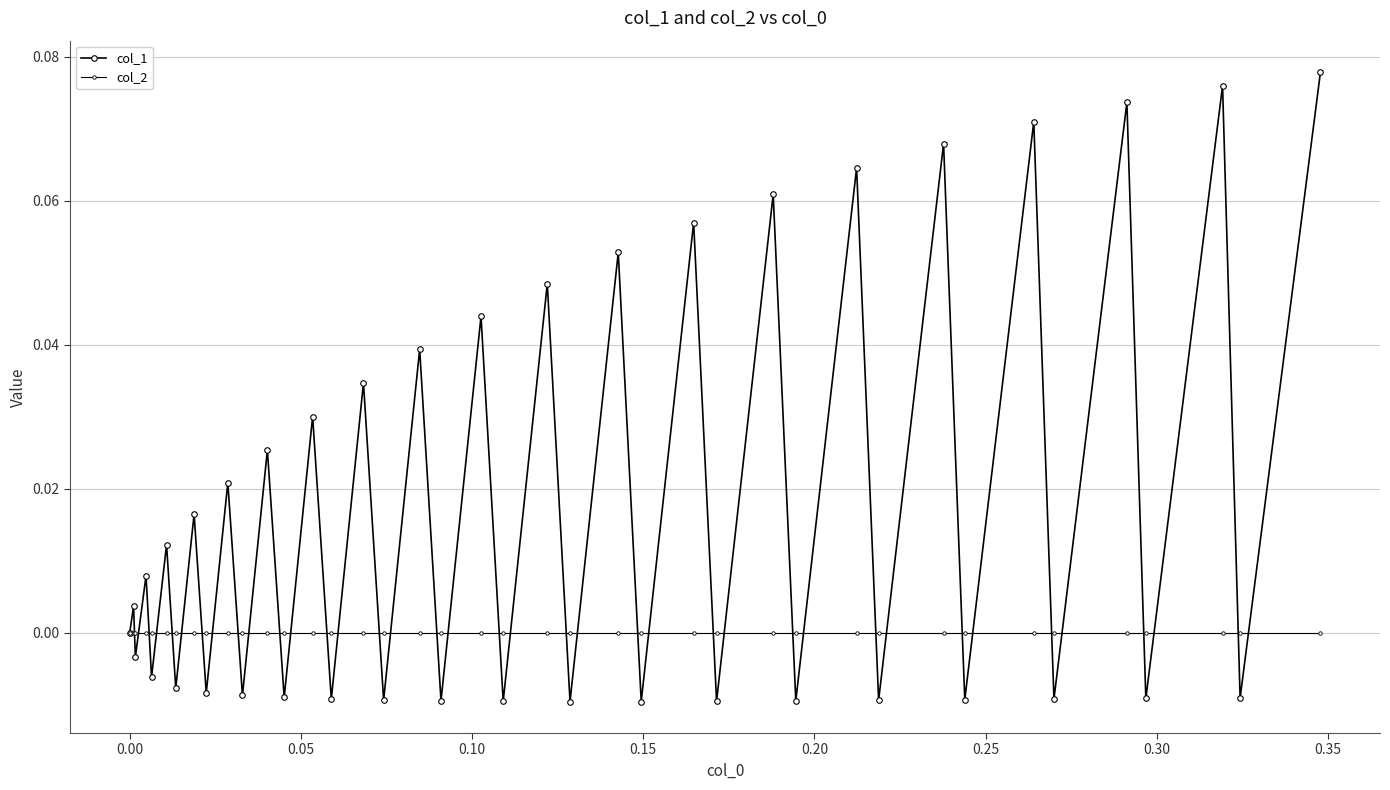

Reading left to right, list all the values displayed in this chart.

col_1: 0.0	0.0	-0.0	0.0	-0.0	0.0	-0.0	0.0	-0.0	0.0	-0.0	0.0	-0.0	0.0	-0.0	0.0	-0.0	0.0	-0.0	0.0	-0.0	0.0	-0.0	0.1	-0.0	0.1	-0.0	0.1	-0.0	0.1	-0.0	0.1	-0.0	0.1	-0.0	0.1	-0.0	0.1	-0.0	0.1
col_2: 0.0	0.0	0.0	0.0	0.0	0.0	0.0	0.0	0.0	0.0	0.0	0.0	0.0	0.0	0.0	0.0	0.0	0.0	0.0	0.0	0.0	0.0	0.0	0.0	0.0	0.0	0.0	0.0	0.0	0.0	0.0	0.0	0.0	0.0	0.0	0.0	0.0	0.0	0.0	0.0